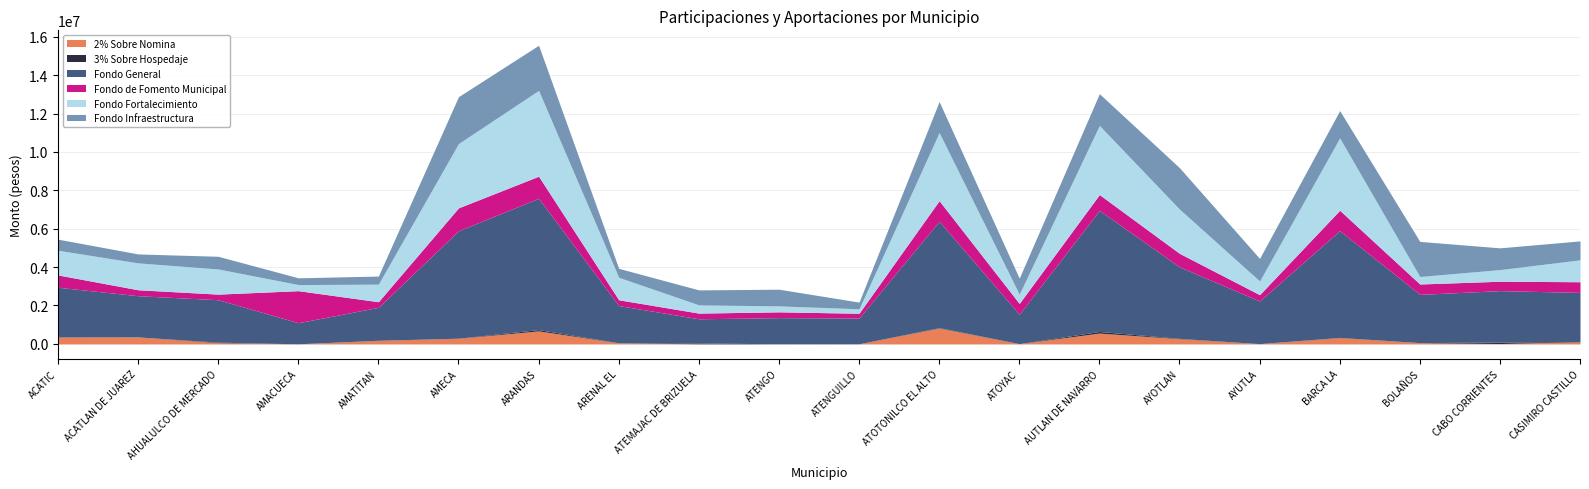

At which label is Fondo de Fomento Municipal closest to 959430?

BARCA LA